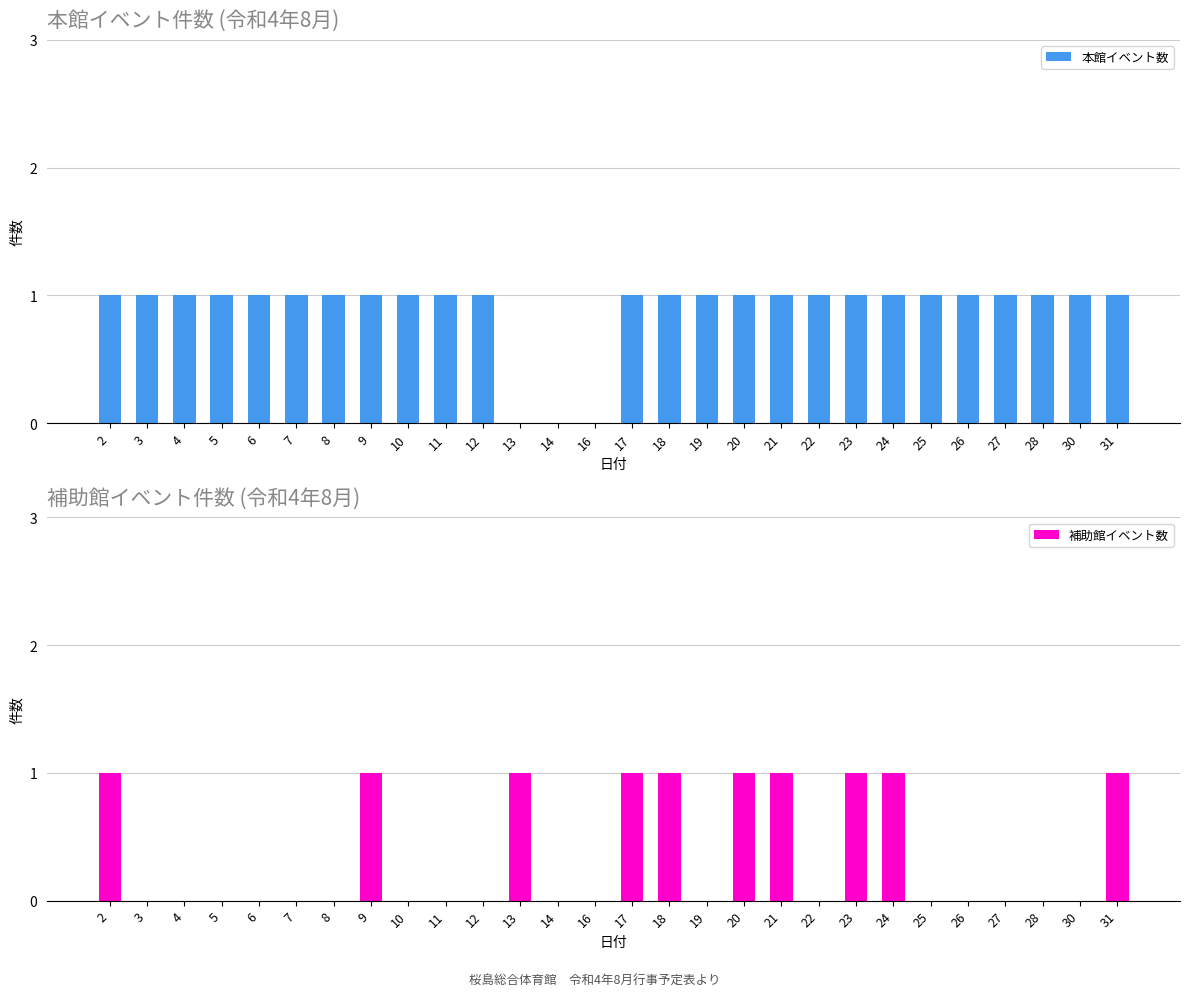

Which series changed the most between 14 and 19?

本館イベント数